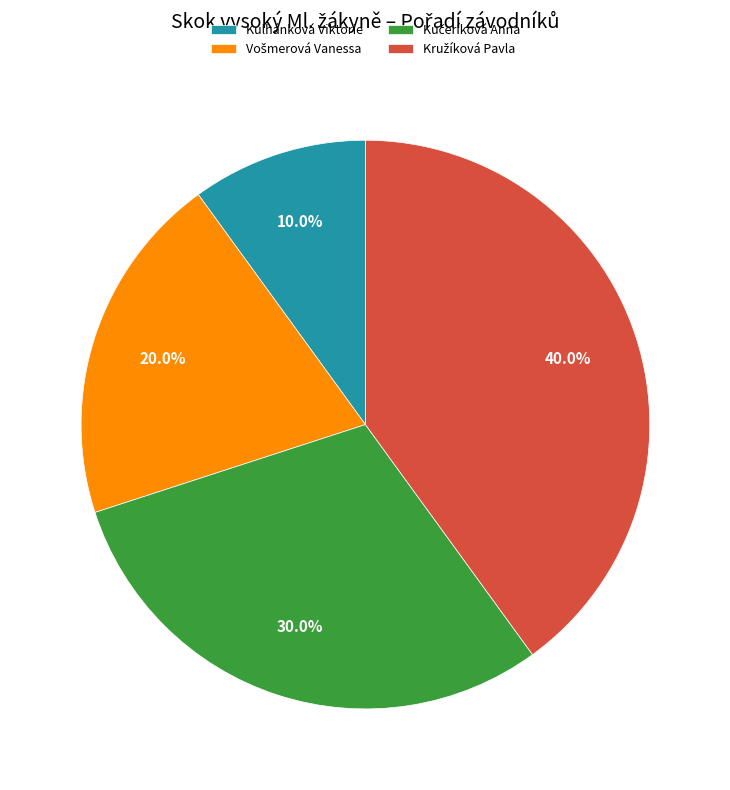

Which slice is the smallest?

Kulhánková Viktorie